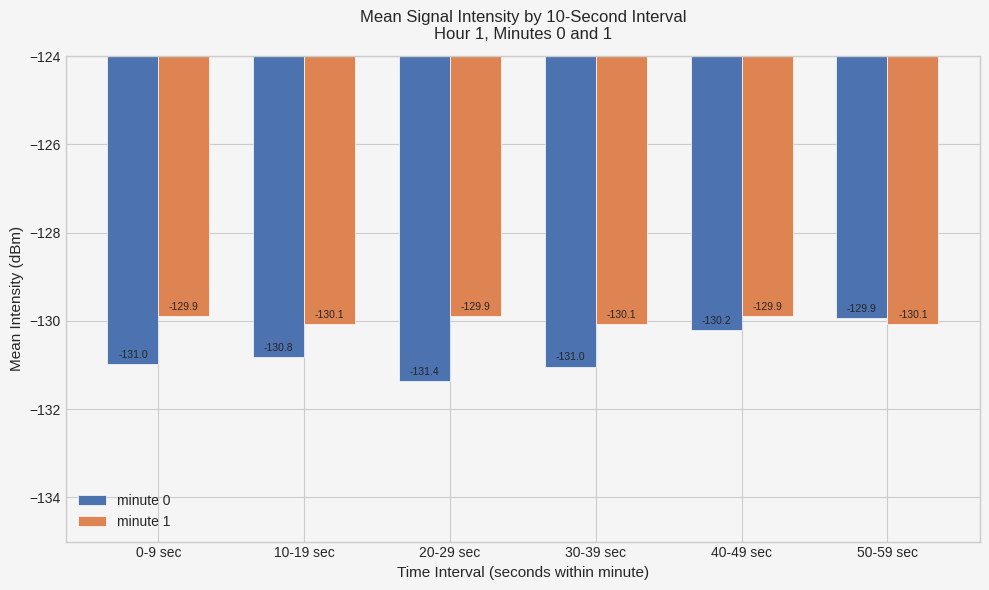

How many data points in minute 0 are above -130?

1